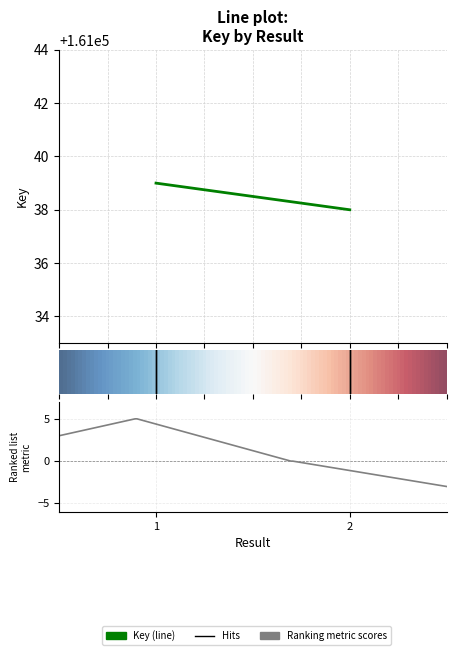

True or false: the data shows 161039 at 1.

True